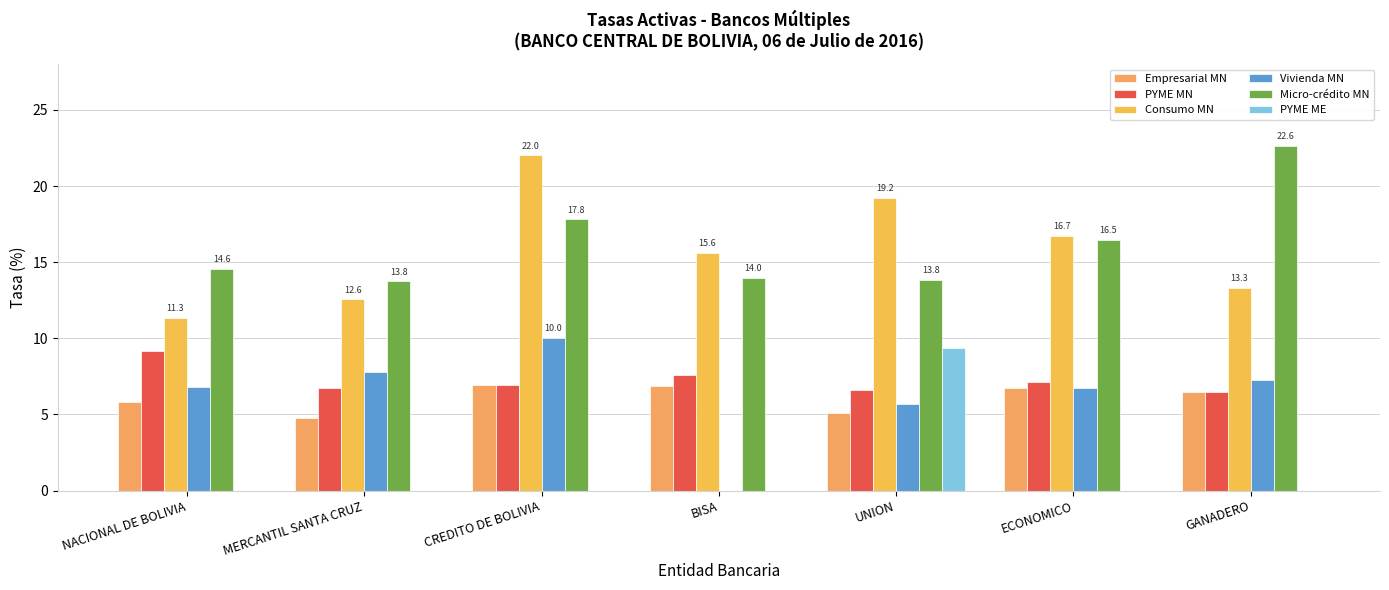

Does the chart contain stacked bars?

No